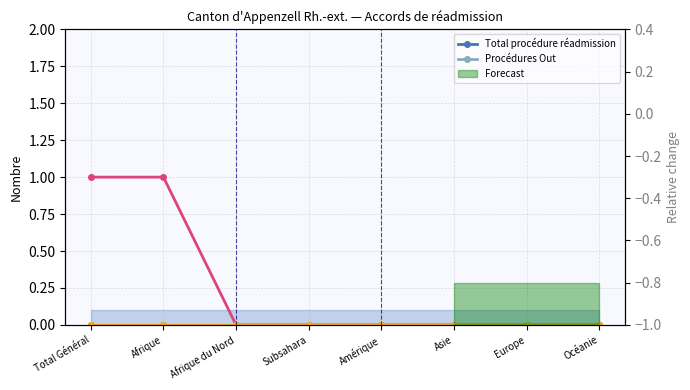

Which label corresponds to the smallest value in the chart?

Total Général